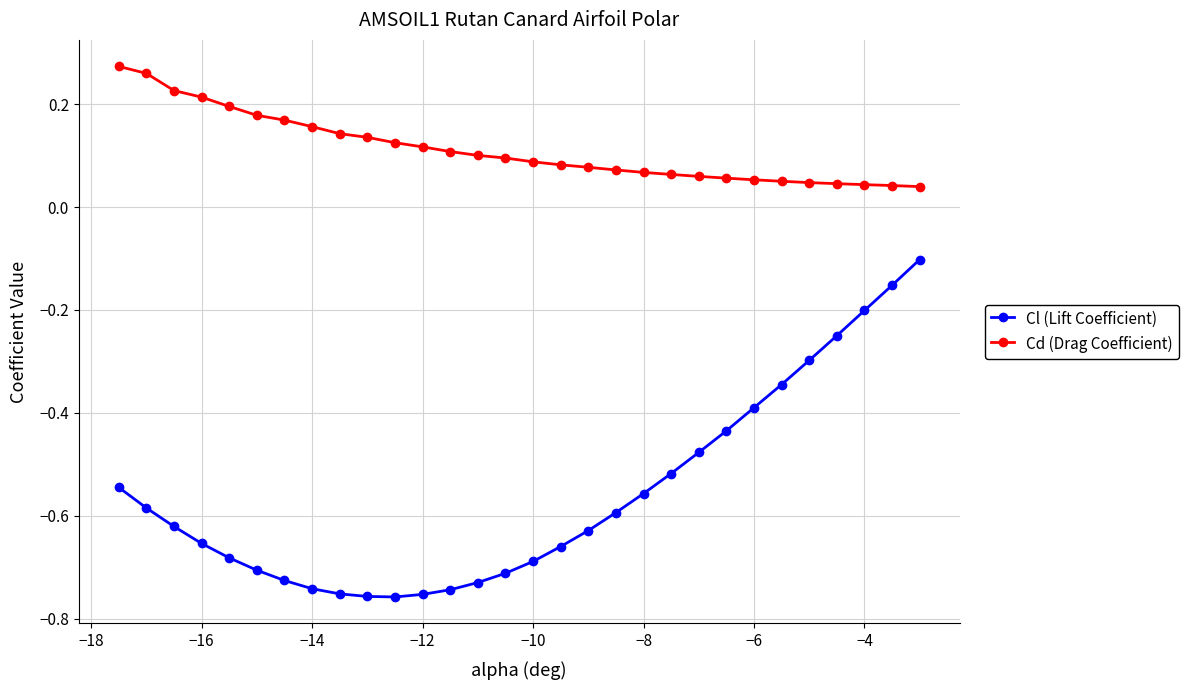

What is the difference between the second highest and minimum values in the Cl (Lift Coefficient) series?

0.6